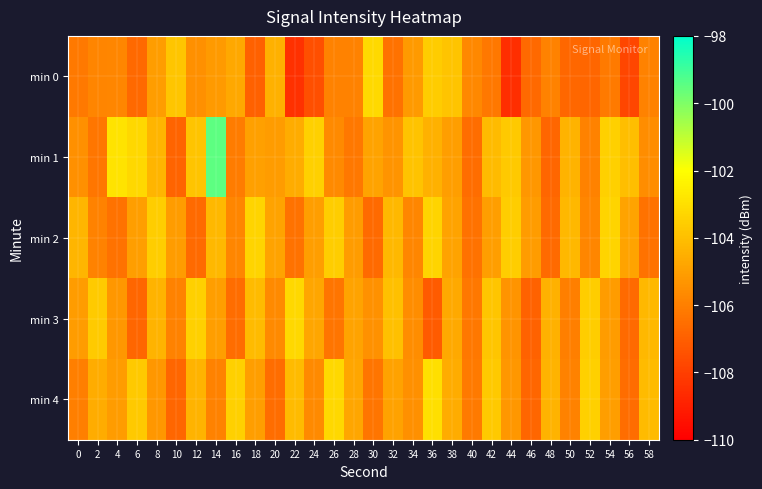

Which series has the largest total across all categories?

min 1